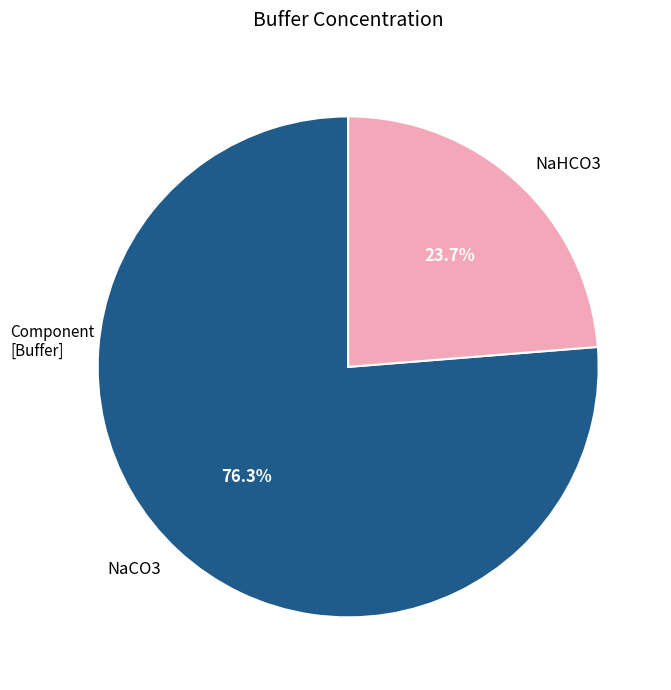

Approximately how many times larger is the value at NaHCO3 compared to NaCO3?

0.3